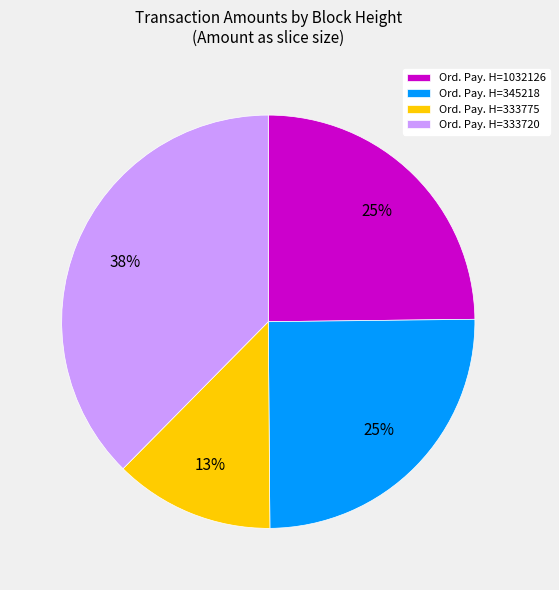

Count the number of slices in the pie.

4